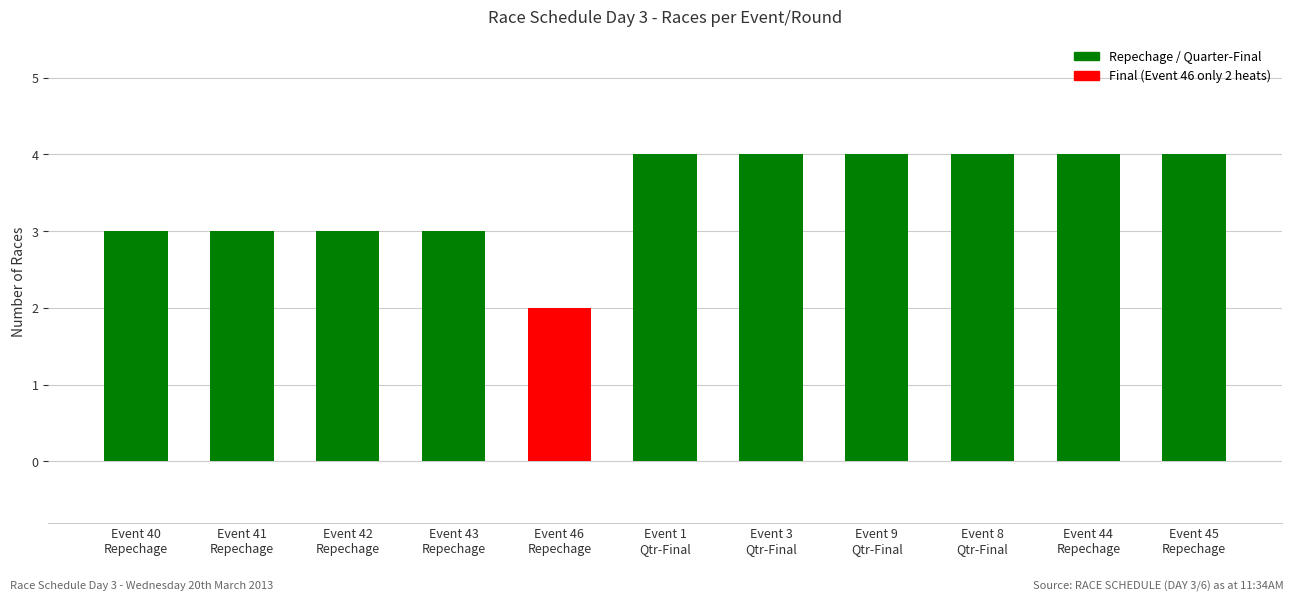

What is the change in value from Event 41
Repechage to Event 46
Repechage?

-1